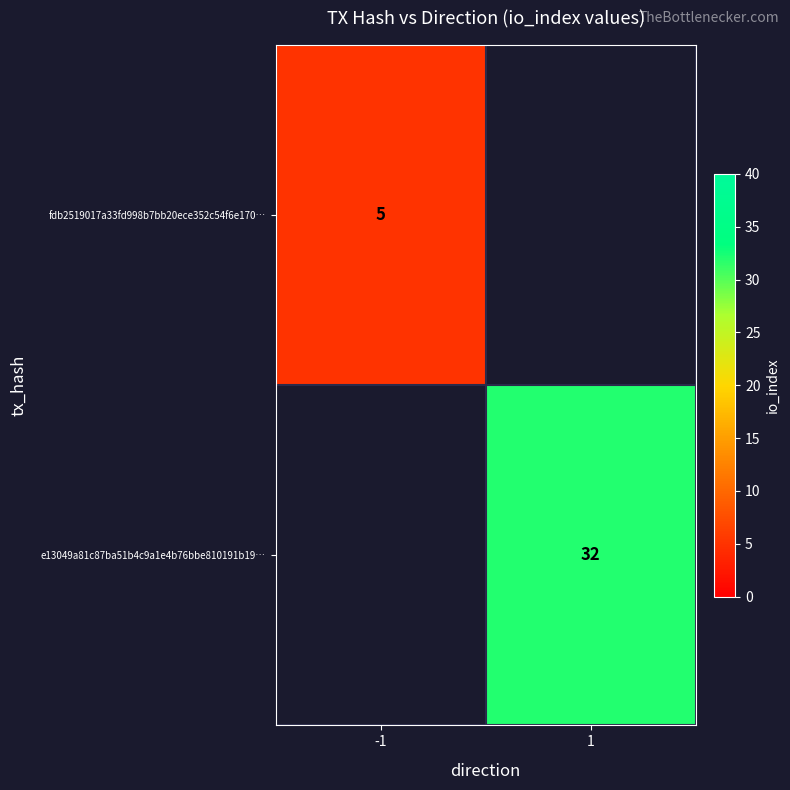

The value of e13049a81c87ba51b4c9a1e4b76bbe810191b19… at 1 is 54.8. True or false?

False